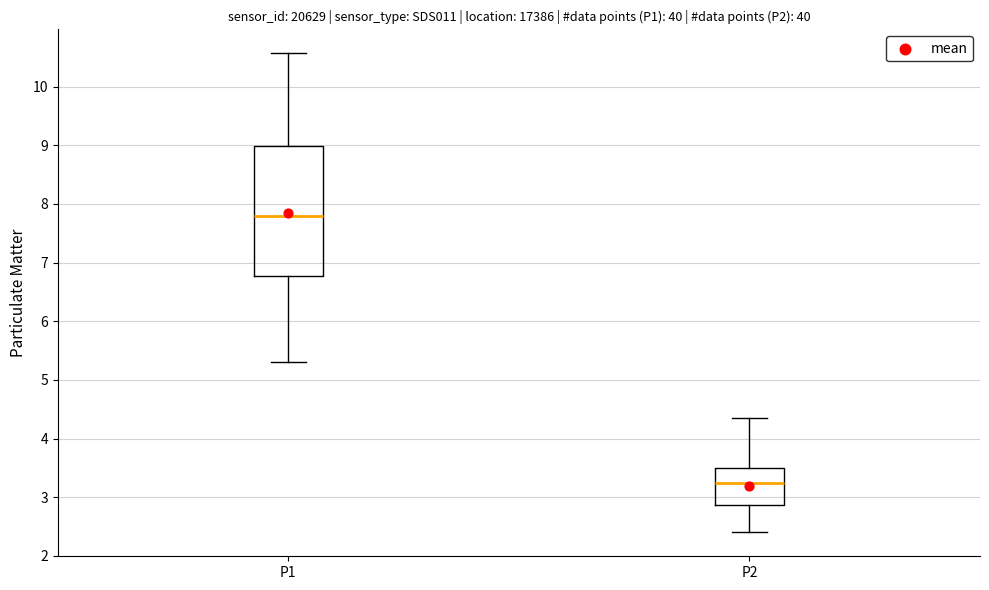

Reading left to right, transcribe this box plot: for each box, give where its median line is, the range the box spans, and where its two whiskers end, as read against the y-axis. The values are not printed on the chart, so give them approximately, as read against the axis.

P1: median 7.8, box 6.8 to 9.0, whiskers 5.3 to 10.6
P2: median 3.2, box 2.9 to 3.5, whiskers 2.4 to 4.4